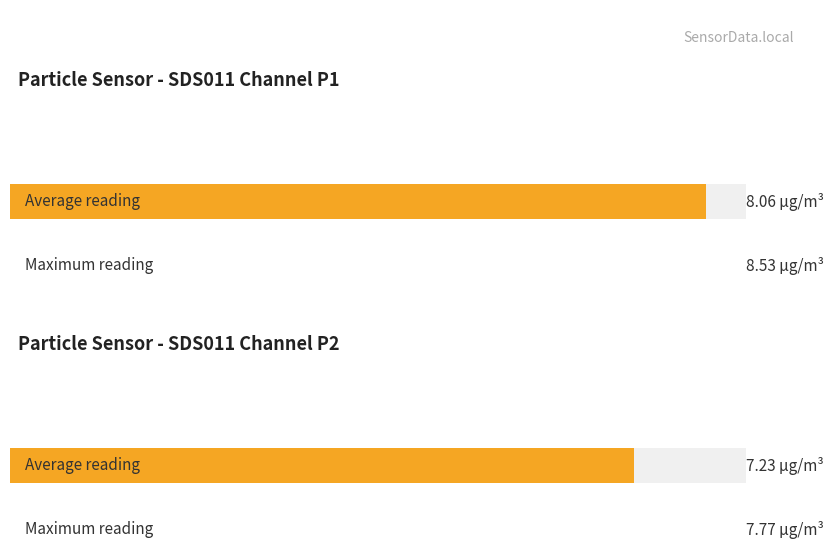

At 00:12, list the series in order from smallest to largest.

SDS_P2, SDS_P1